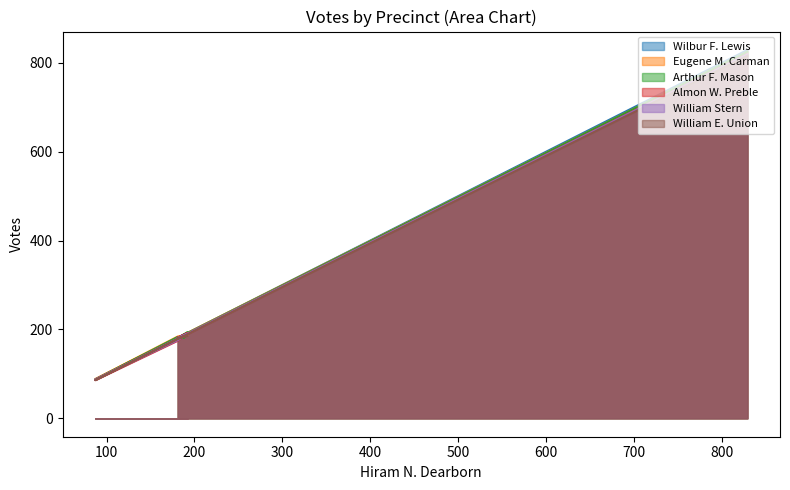

What is the difference between the highest and lowest values at 181?

2